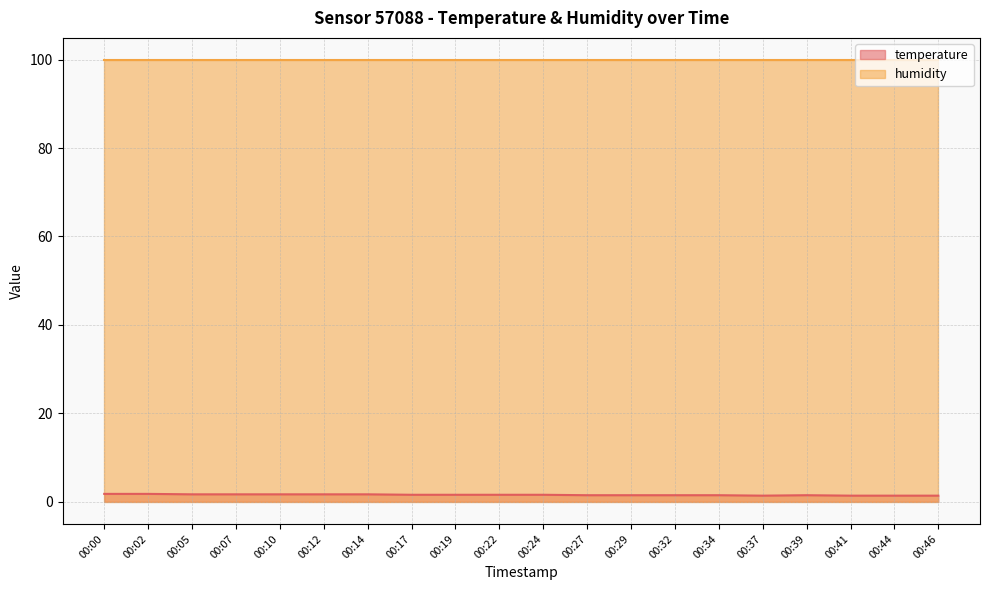

The chart shows a value of 1.5 at 00:34. True or false?

True